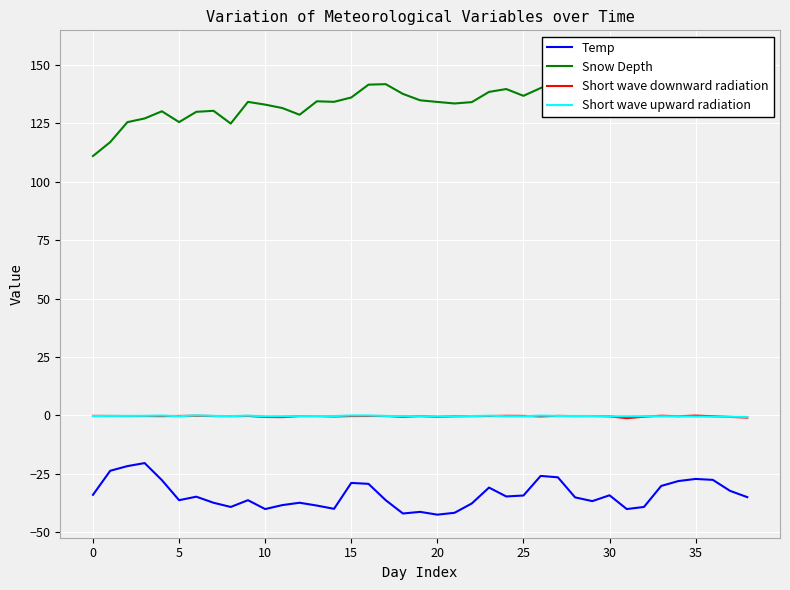

How many interior local valleys does the Snow Depth series have?

8